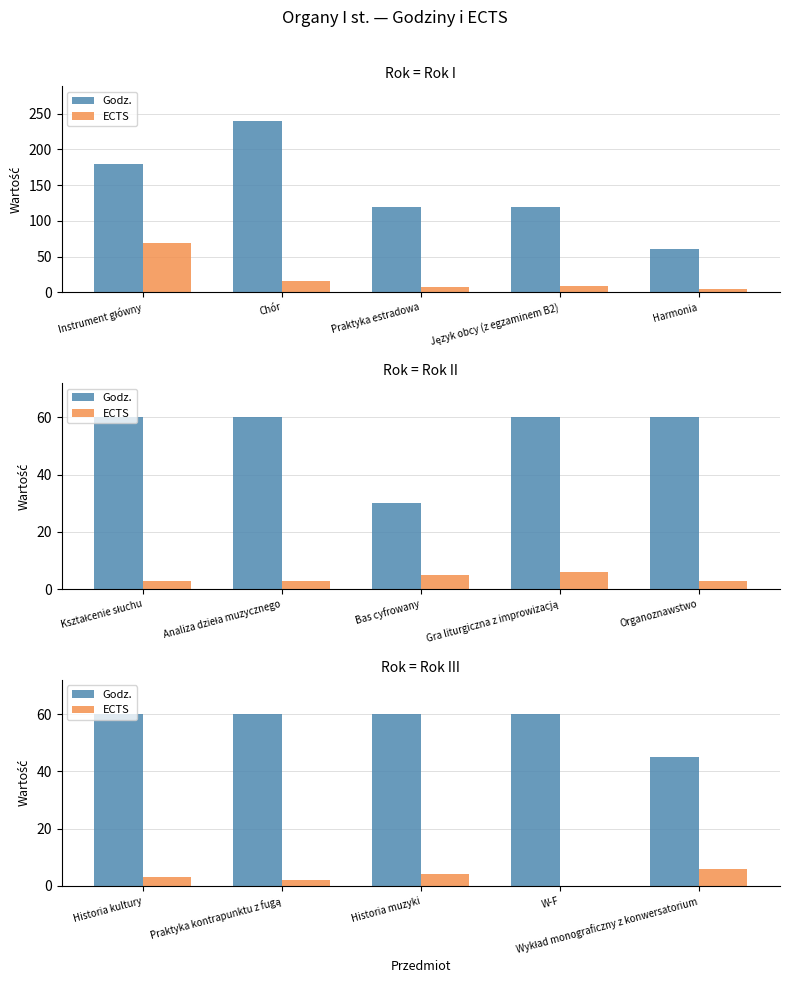

Count the number of data series in this chart.

2